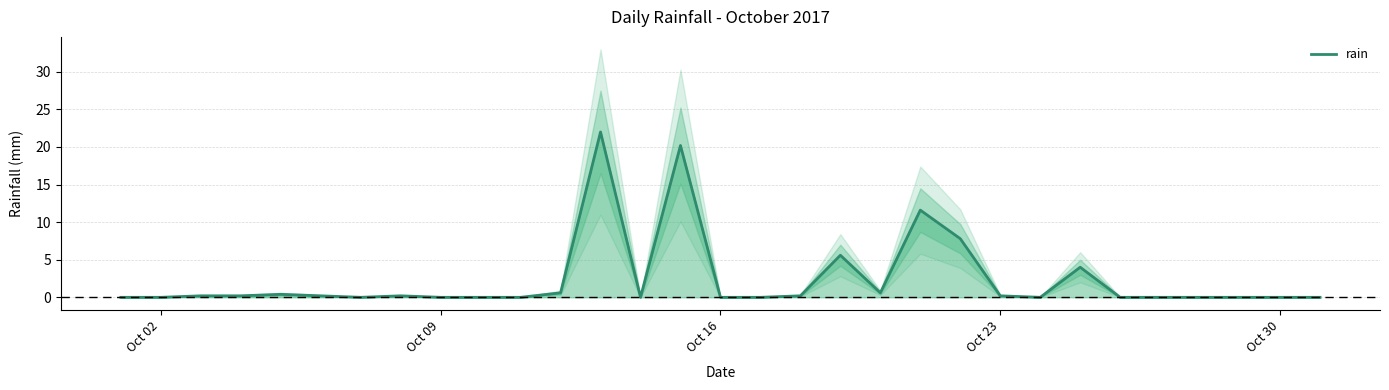

What is the highest value of the rain series?

22.0